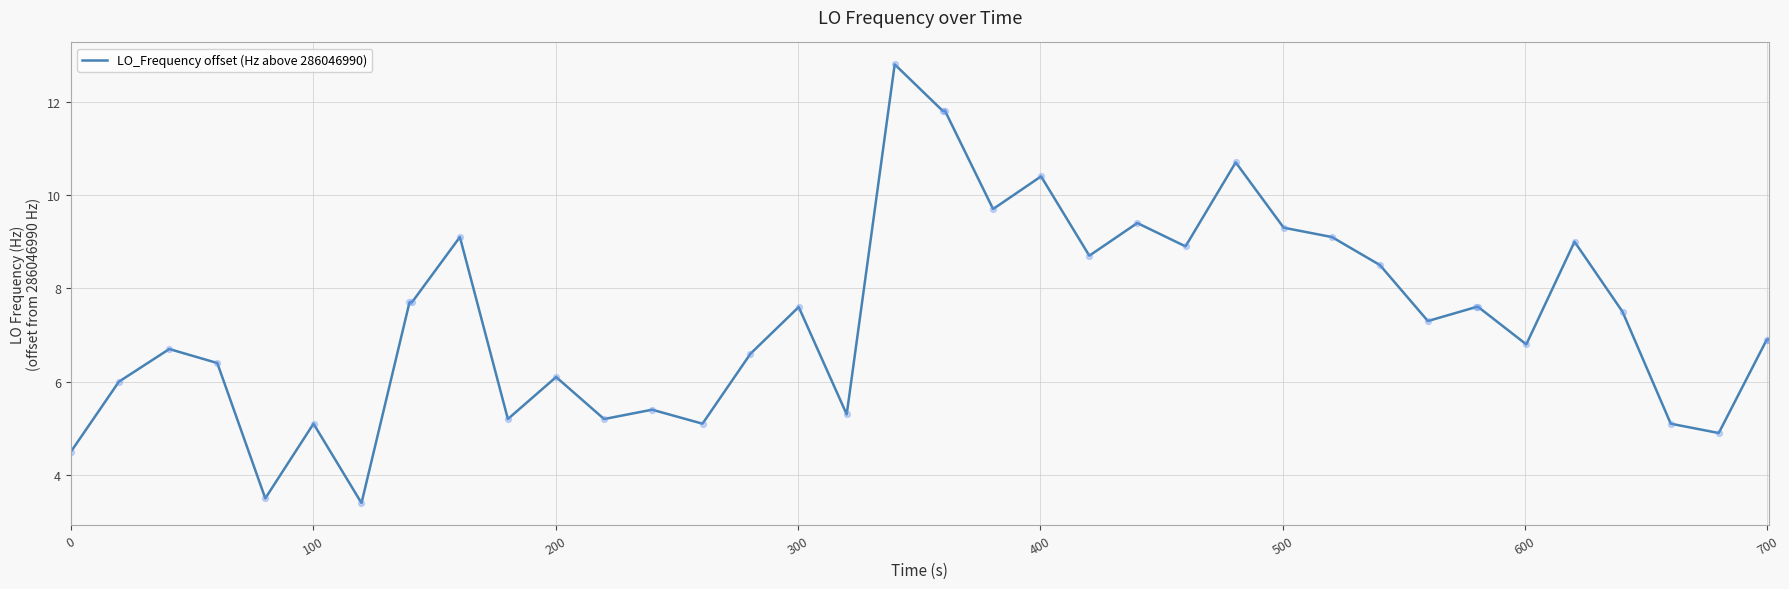

What is the minimum value shown in the chart?

3.4